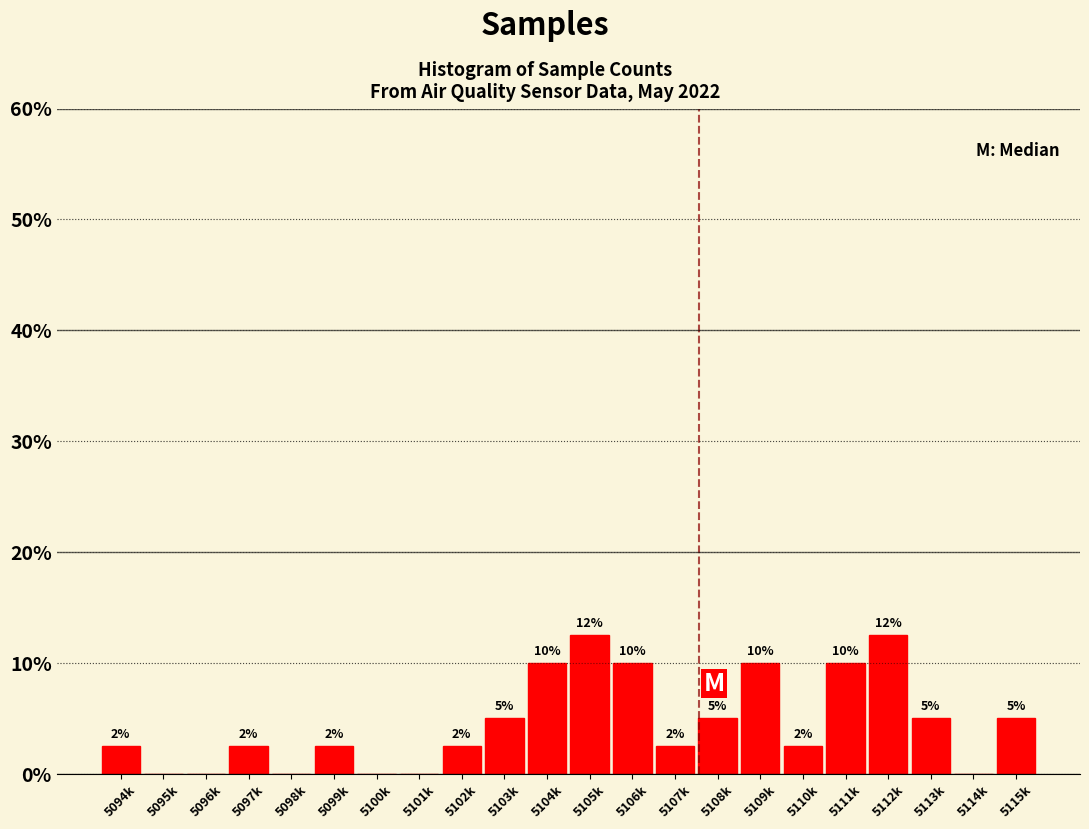

True or false: the data shows 12.5 at 5105k.

True